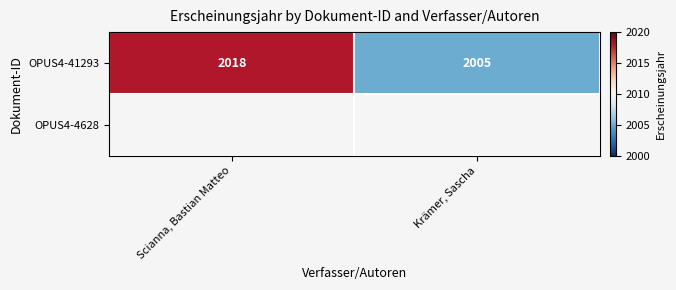

At which label is OPUS4-41293 closest to 2011?

Krämer, Sascha